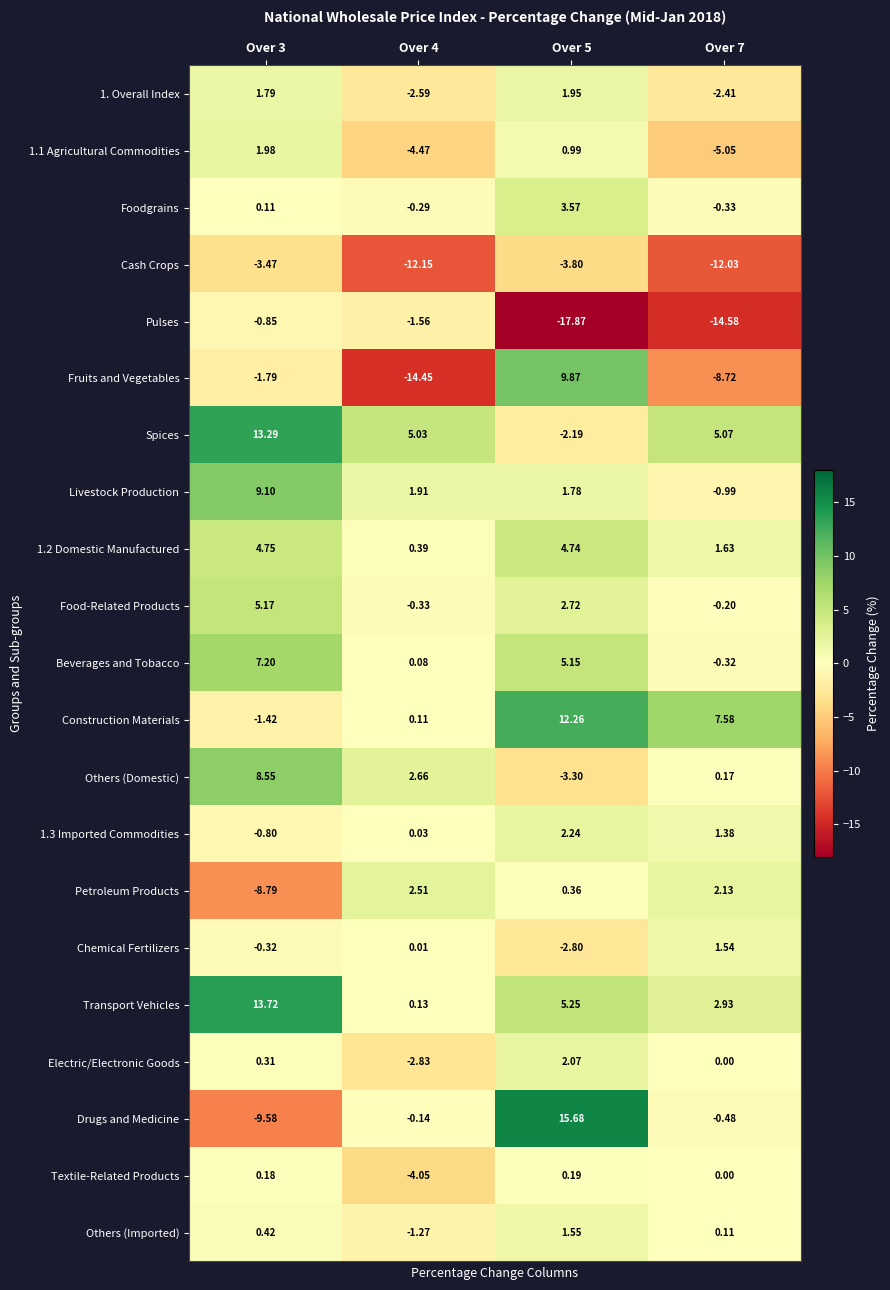

Is the value of 1. Overall Index at Over 5 greater than the value of Others (Domestic) at Over 3?

No